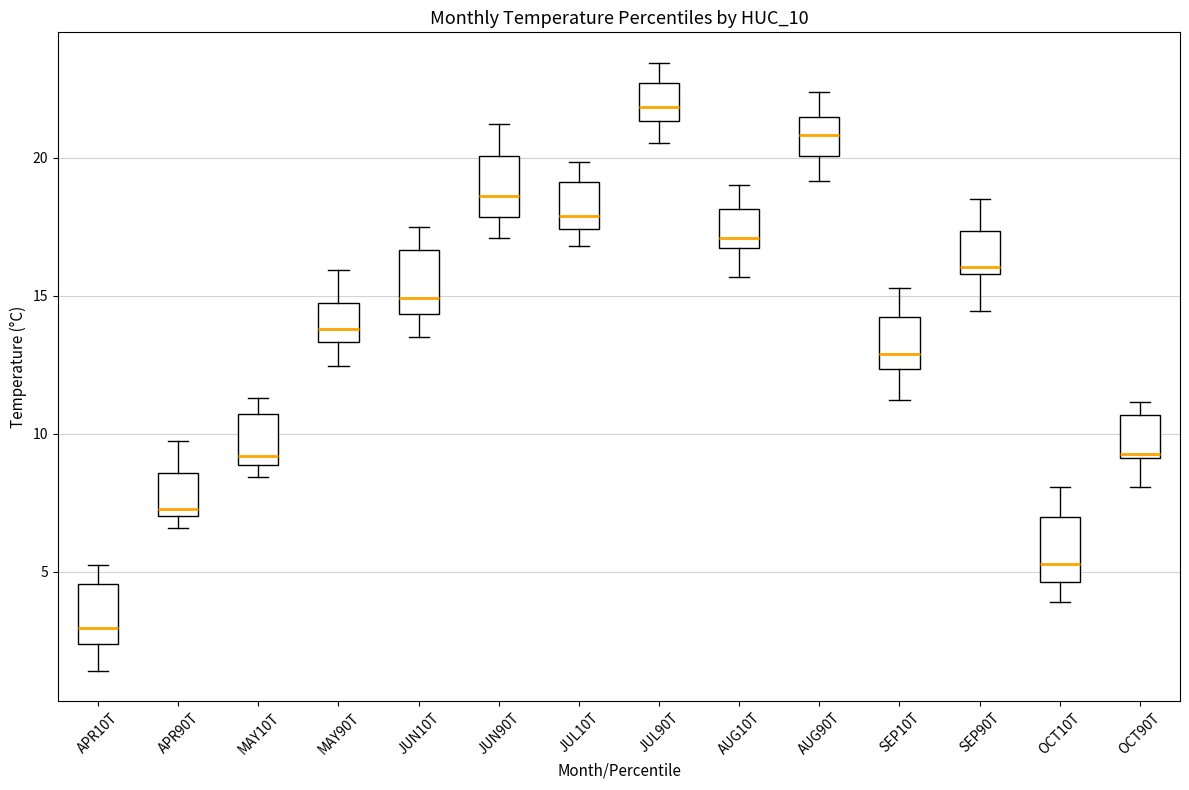

Reading left to right, read every box against the y-axis: the position of its median line, the range the box covers, and the ends of its whiskers. The values are not printed on the chart, so give them approximately, as read against the axis.

APR10T: median 3.0, box 2.5 to 4.5, whiskers 1.5 to 5.0
APR90T: median 7.5, box 7.0 to 8.5, whiskers 6.5 to 9.5
MAY10T: median 9.0 (just above the box's lower edge), box 9.0 to 10.5, whiskers 8.5 to 11.5
MAY90T: median 14.0, box 13.5 to 14.5, whiskers 12.5 to 16.0
JUN10T: median 15.0, box 14.5 to 16.5, whiskers 13.5 to 17.5
JUN90T: median 18.5, box 18.0 to 20.0, whiskers 17.0 to 21.0
JUL10T: median 18.0, box 17.5 to 19.0, whiskers 17.0 to 20.0
JUL90T: median 22.0, box 21.5 to 22.5, whiskers 20.5 to 23.5
AUG10T: median 17.0, box 16.5 to 18.0, whiskers 15.5 to 19.0
AUG90T: median 21.0, box 20.0 to 21.5, whiskers 19.0 to 22.5
SEP10T: median 13.0, box 12.5 to 14.0, whiskers 11.0 to 15.5
SEP90T: median 16.0 (just above the box's lower edge), box 16.0 to 17.5, whiskers 14.5 to 18.5
OCT10T: median 5.5, box 4.5 to 7.0, whiskers 4.0 to 8.0
OCT90T: median 9.5, box 9.0 to 10.5, whiskers 8.0 to 11.0